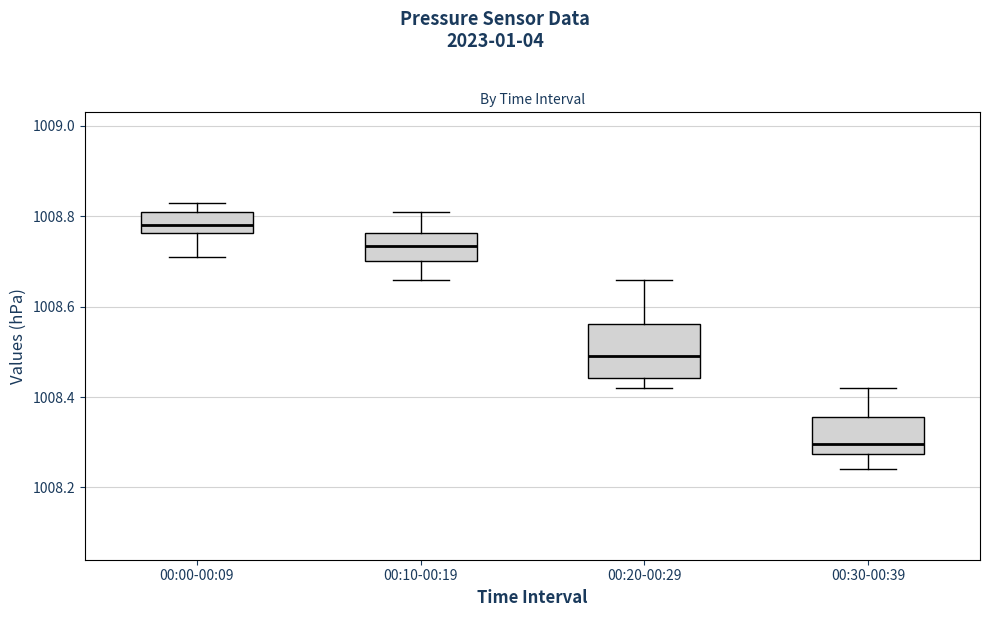

Reading left to right, read every box against the y-axis: the position of its median line, the range the box covers, and the ends of its whiskers. The values are not printed on the chart, so give them approximately, as read against the axis.

00:00-00:09: median 1008.78, box 1008.76 to 1008.82, whiskers 1008.72 to 1008.84
00:10-00:19: median 1008.74, box 1008.70 to 1008.76, whiskers 1008.66 to 1008.82
00:20-00:29: median 1008.50, box 1008.44 to 1008.56, whiskers 1008.42 to 1008.66
00:30-00:39: median 1008.30, box 1008.28 to 1008.36, whiskers 1008.24 to 1008.42